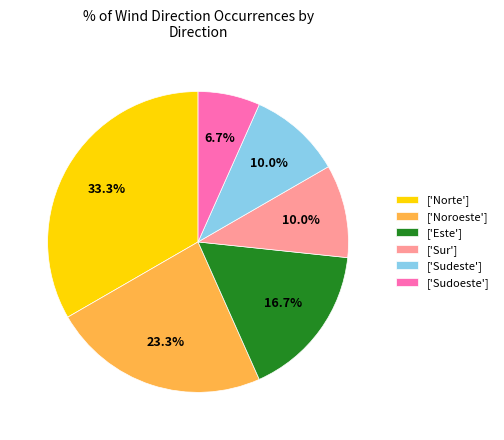

How much of the chart is everything except ['Sur']?

90.0%